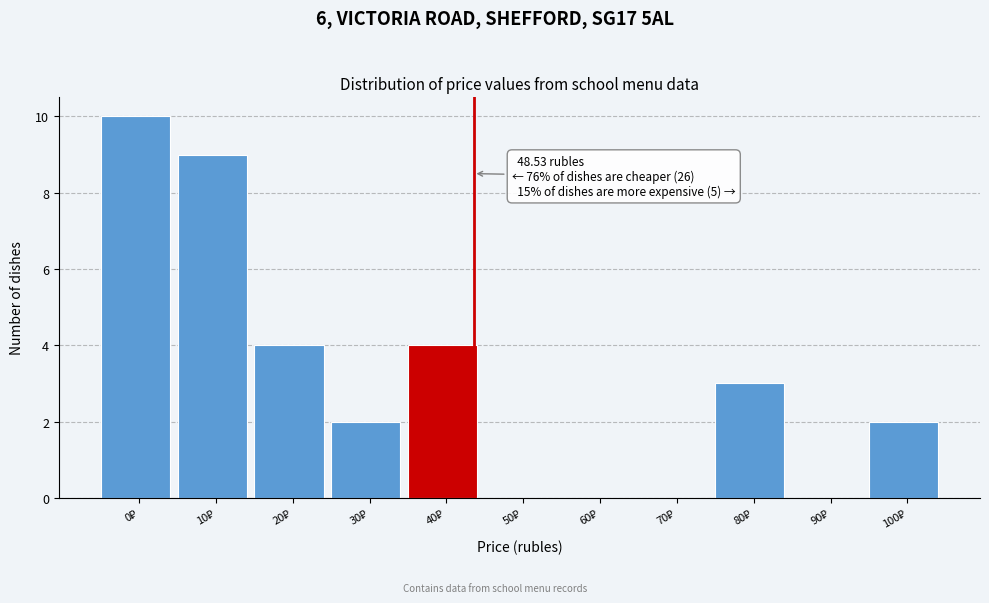

What is the sum of all values?

34